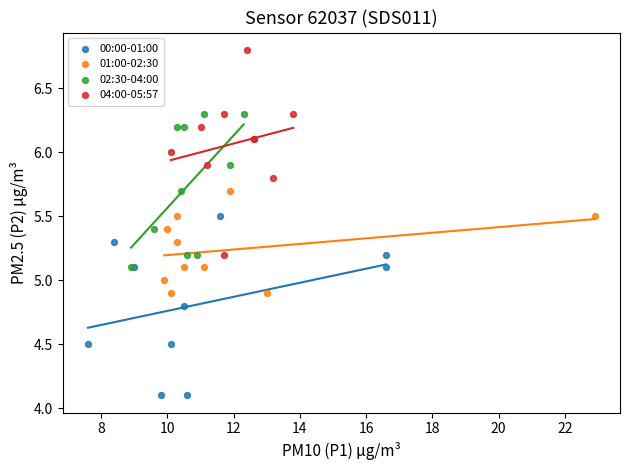

Which series contains the highest Y value?

04:00-05:57